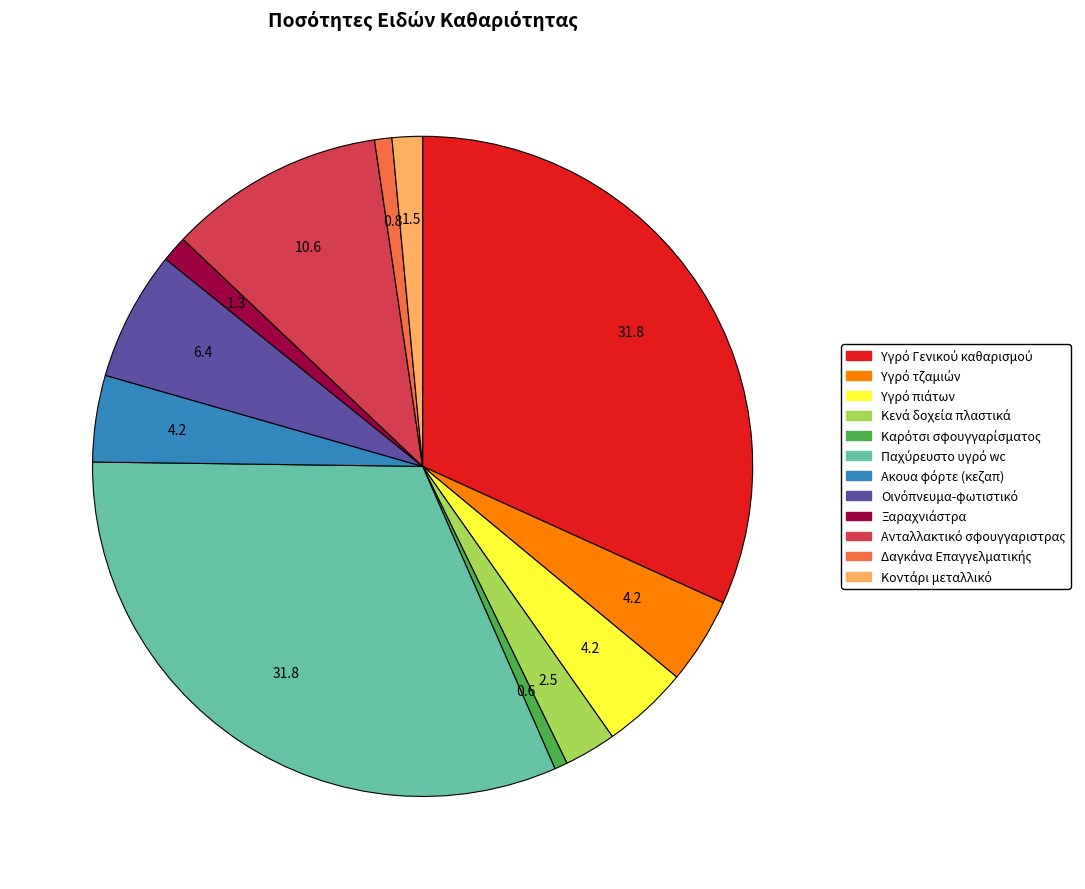

Is there a majority slice in this chart?

No